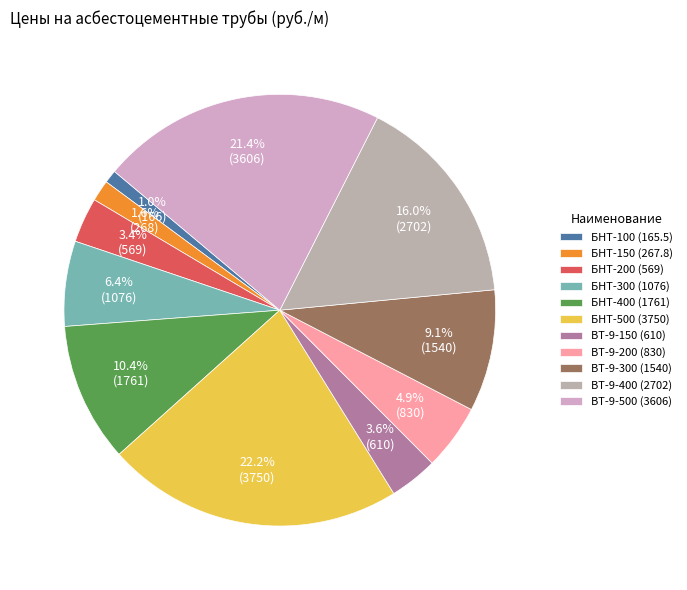

Is there any slice that represents more than half of the pie?

No